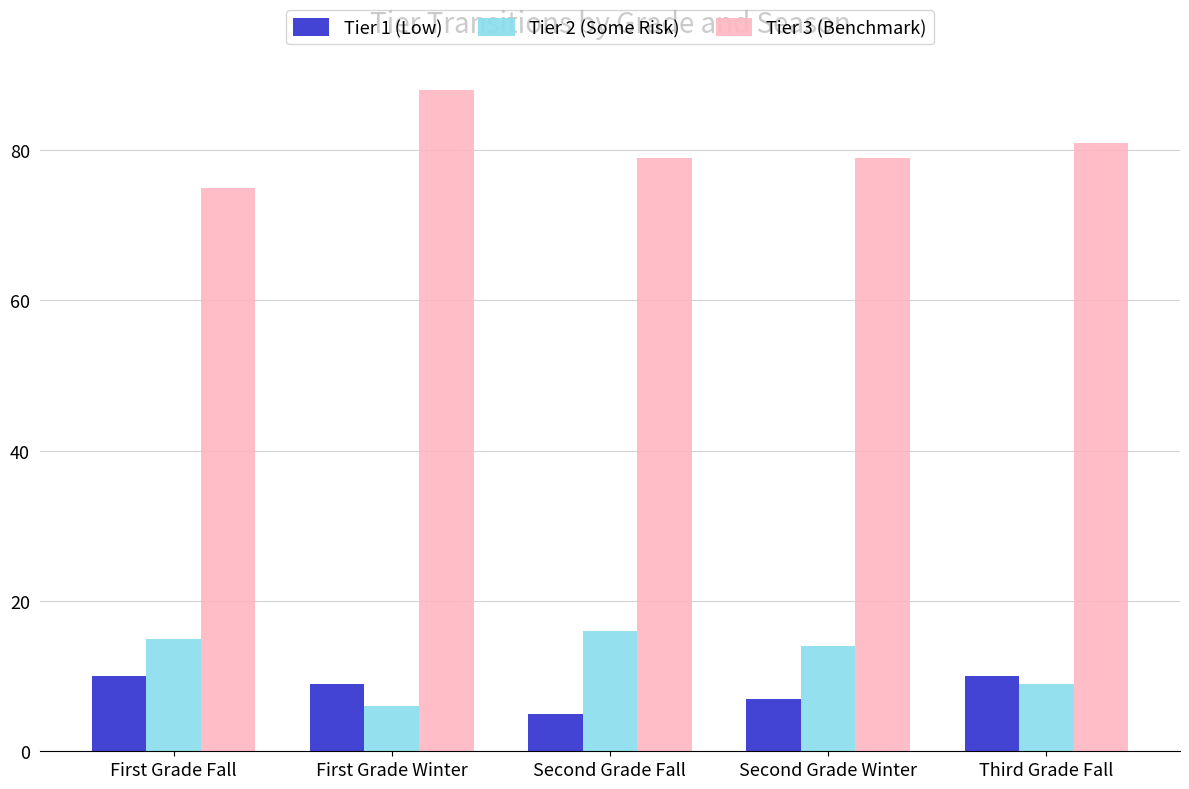

What is the minimum value for Tier 1 (Low)?

5.0